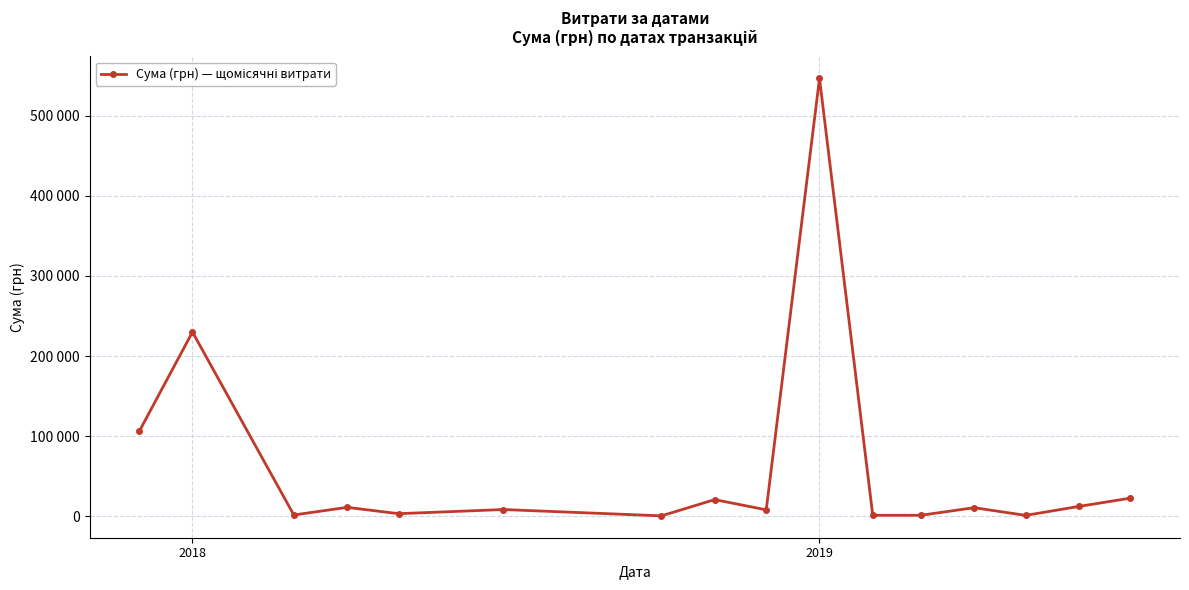

What is the smallest value displayed?

360.0